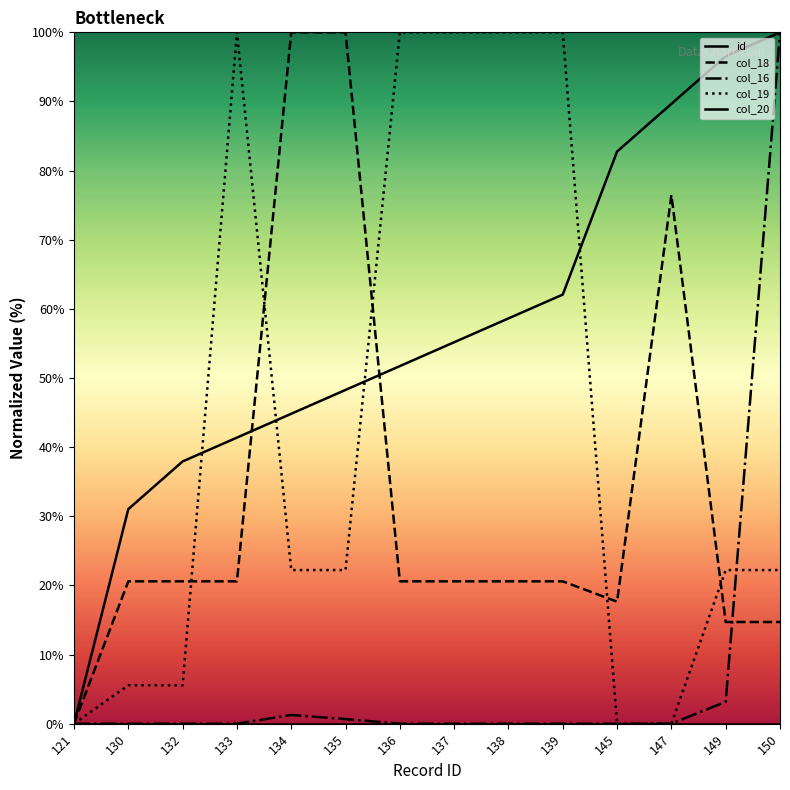

List the labels in order of id value, smallest first.

121, 130, 132, 133, 134, 135, 136, 137, 138, 139, 145, 147, 149, 150